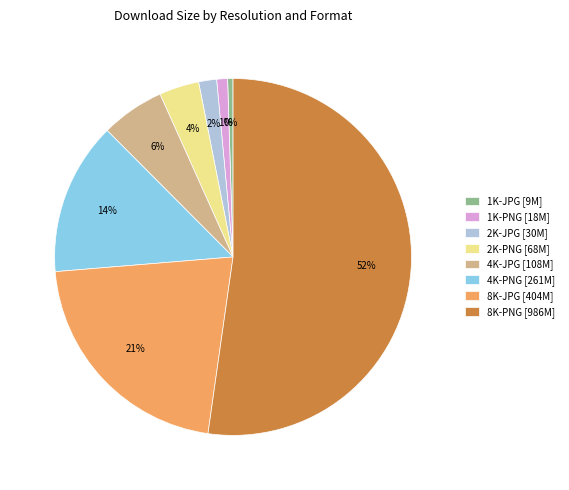

Does 8K-PNG represent more than half of the total?

Yes